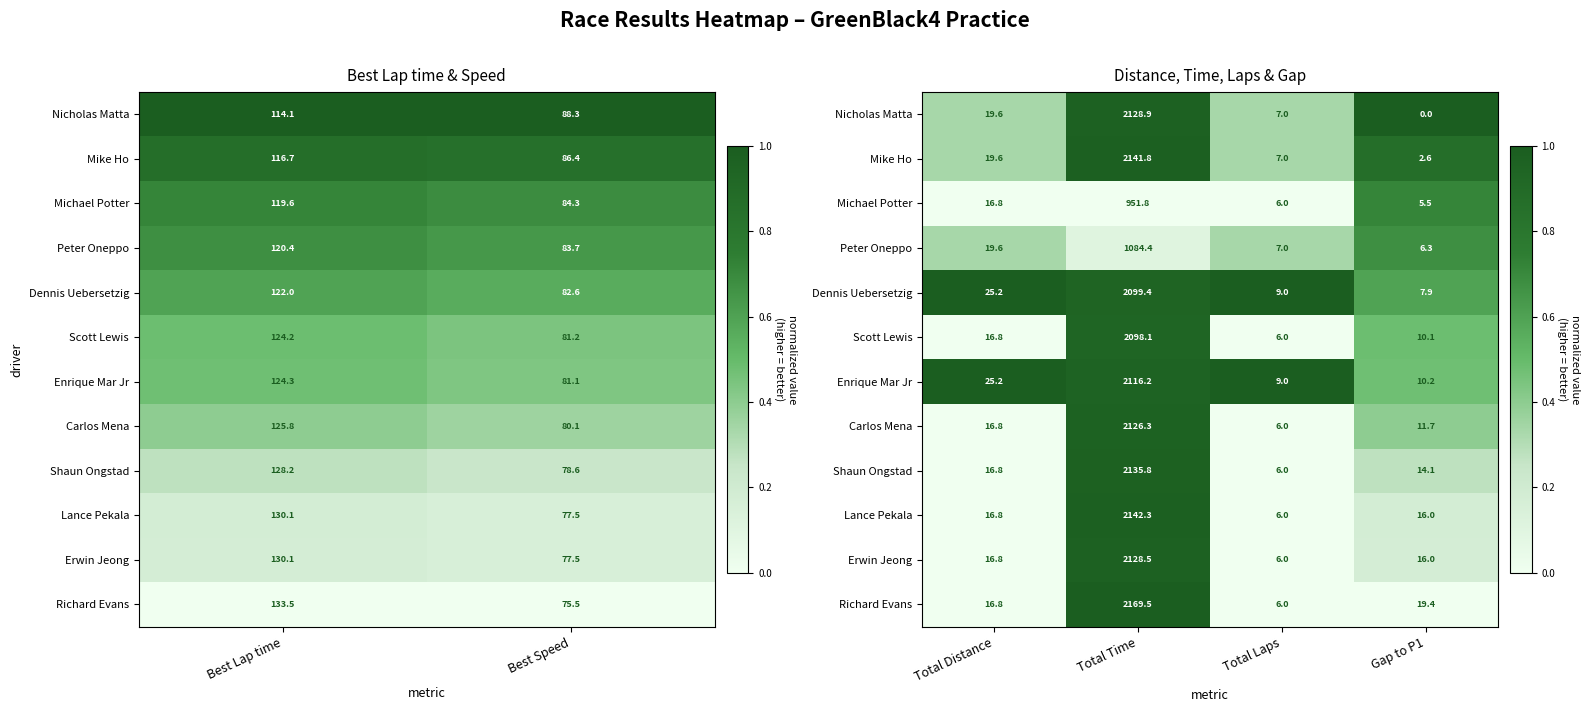

How many categories are shown in the chart?

4